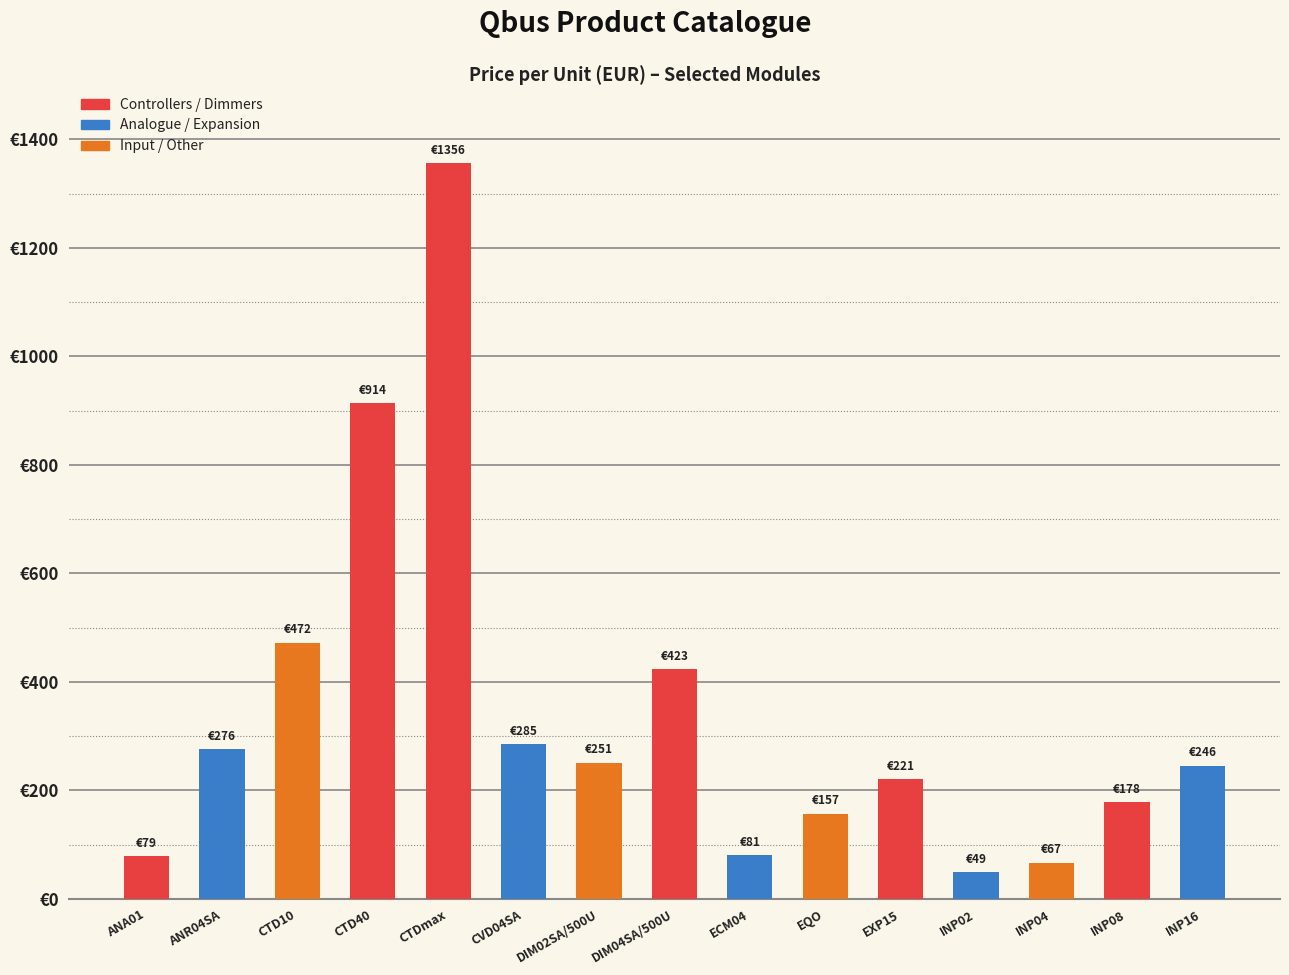

What is the label of the 4th bar from the left?

CTD40